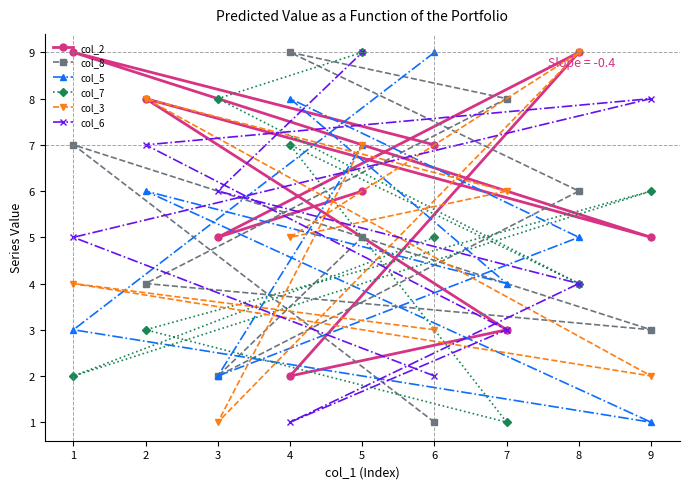

Which category has the lowest value across all series?

6